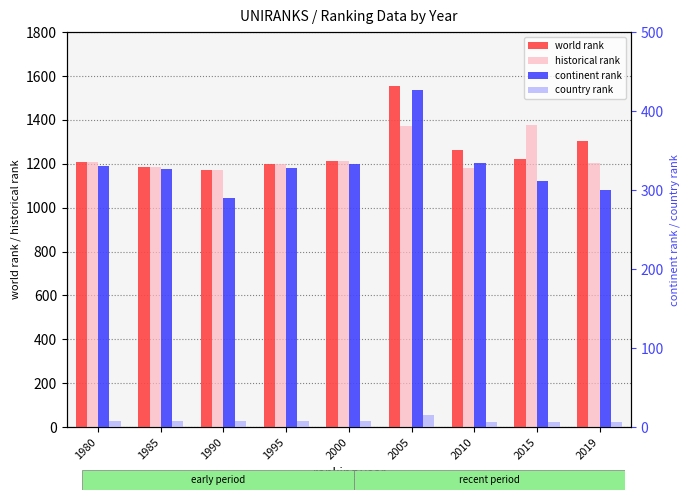

What is the value of the continent rank bar at the 7th from the left?

334